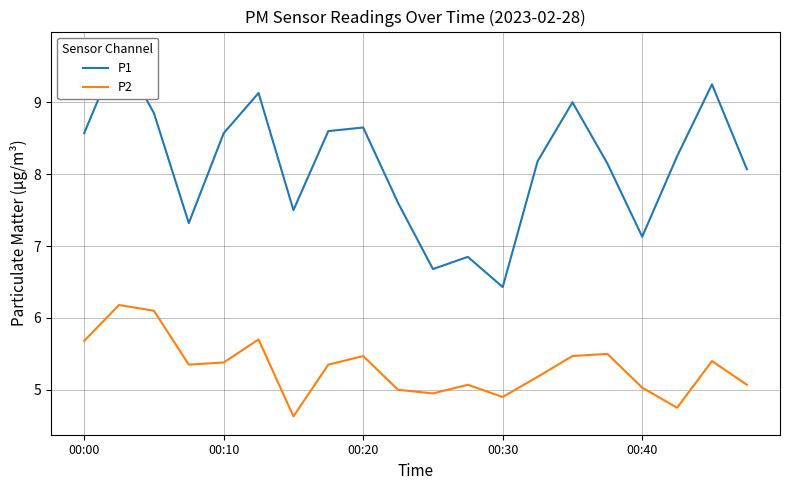

What is the highest value of the P2 series?

6.2